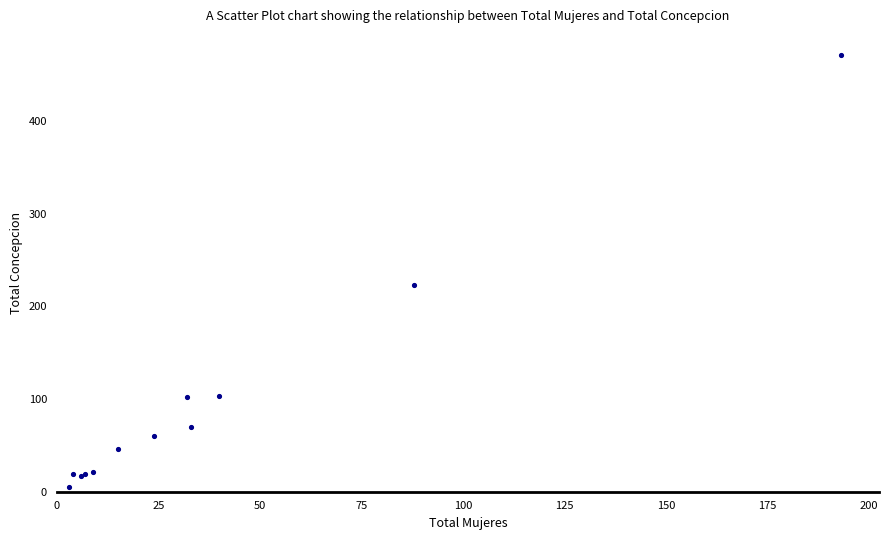

What Y value in the scatter plot is closest to 238?

223